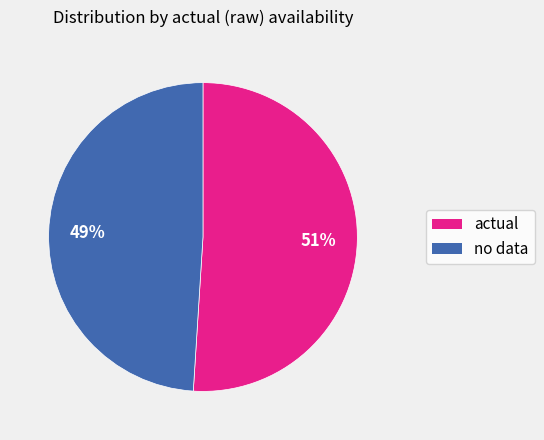

To the nearest percent, what is the difference between the largest and smallest slice percentages?

2%